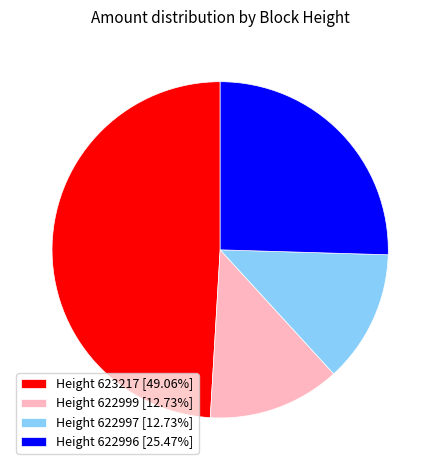

Is there a majority slice in this chart?

No